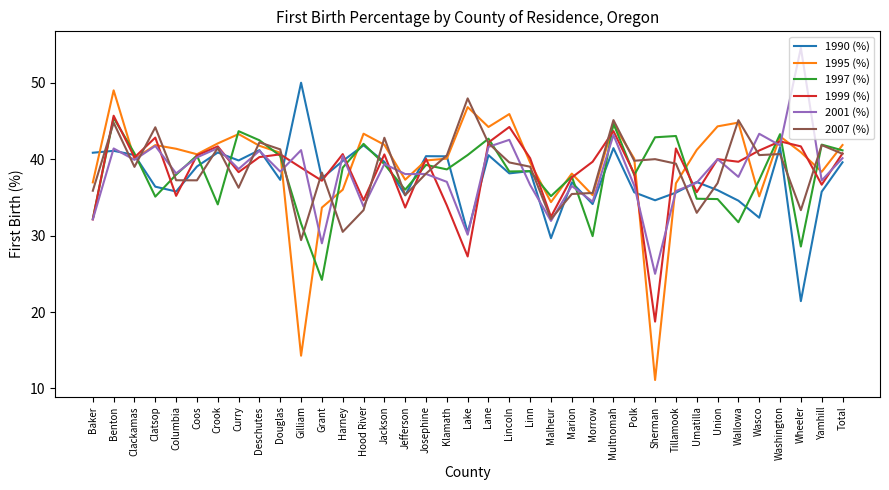

Which series changed the most between Jefferson and Malheur?

2001 (%)